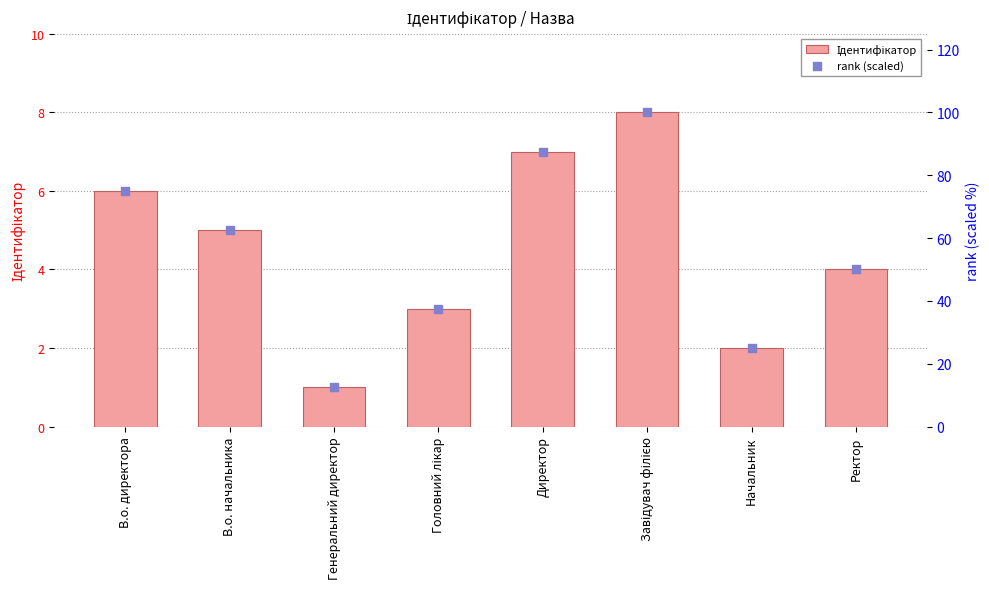

At which category is the sum across all series the highest?

Завідувач філією